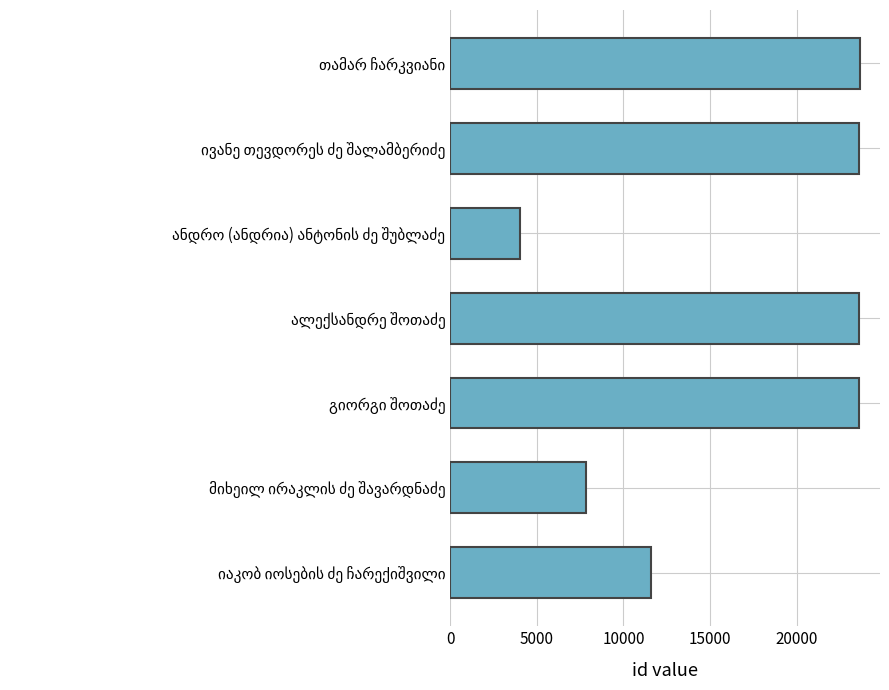

What is the greatest value displayed?

23641